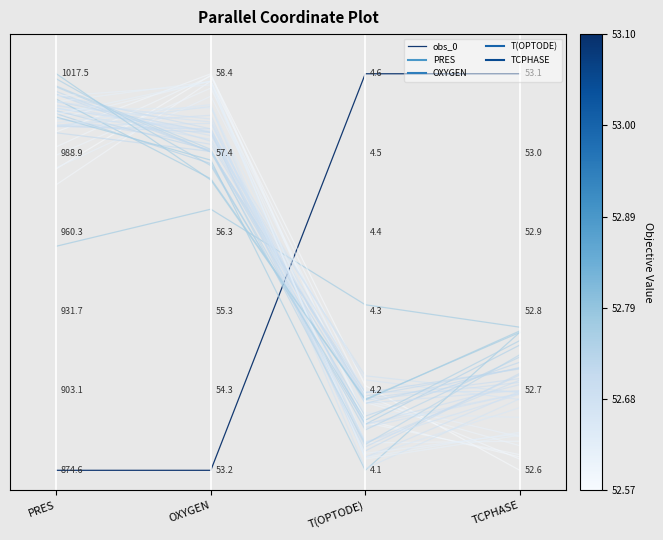

At which label is the value closest to 0?

PRES